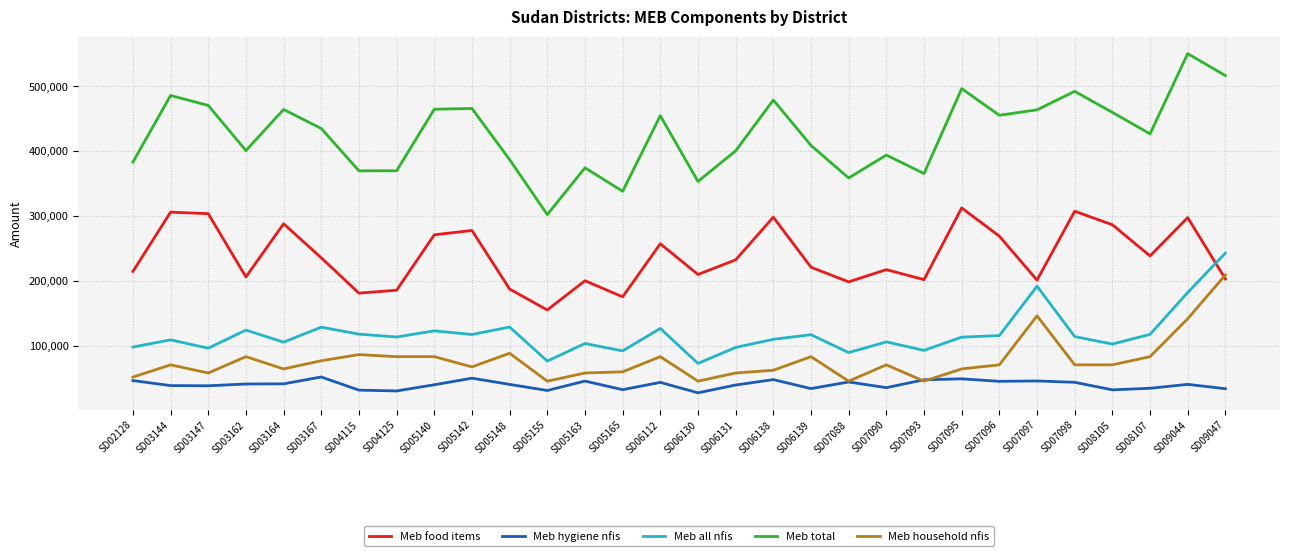

What is the difference between the second highest and minimum values in the Meb household nfis series?

100800.0